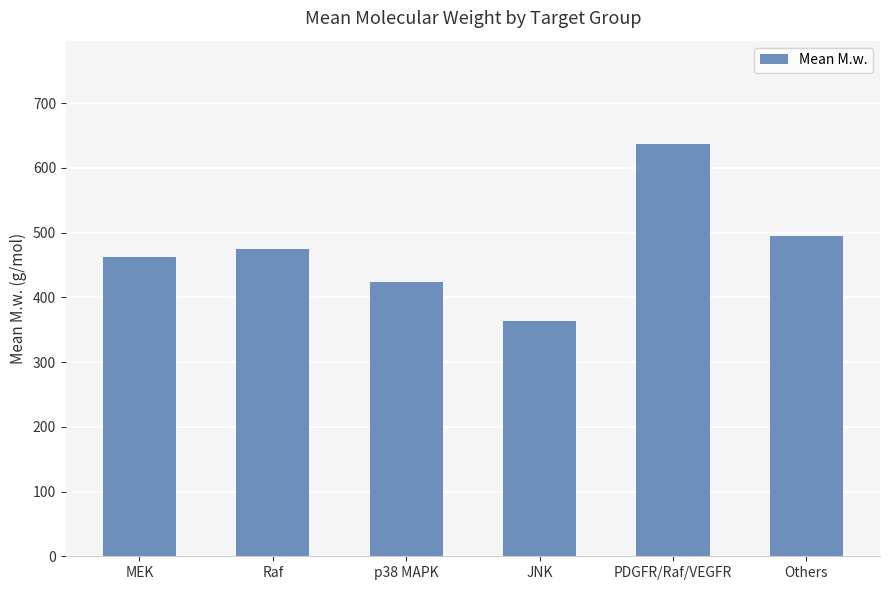

Is it true that the value at JNK is 572.7?

False